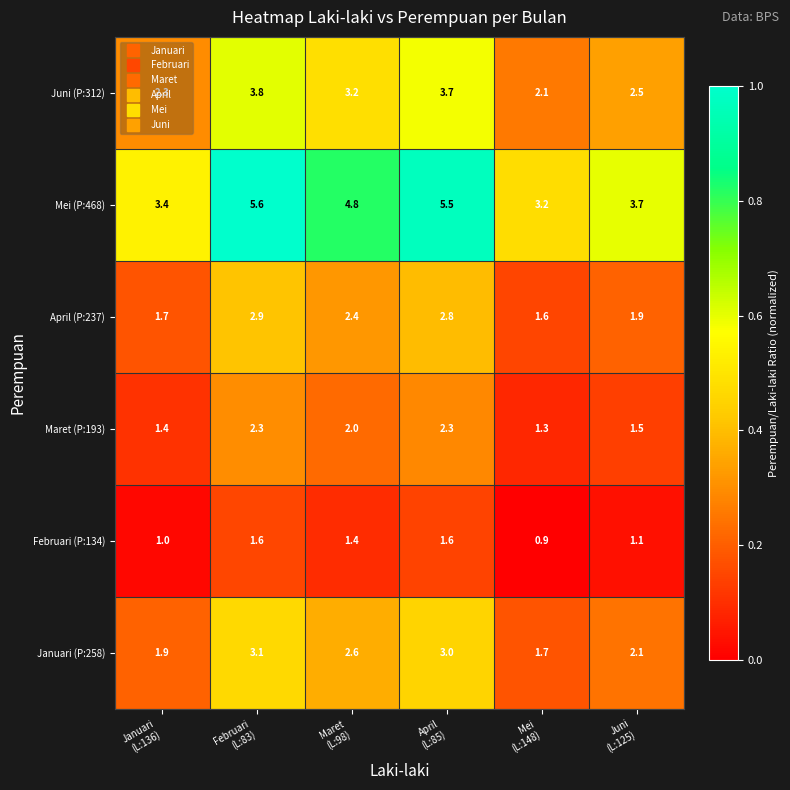

Which series has the widest spread of values?

Mei (P:468)